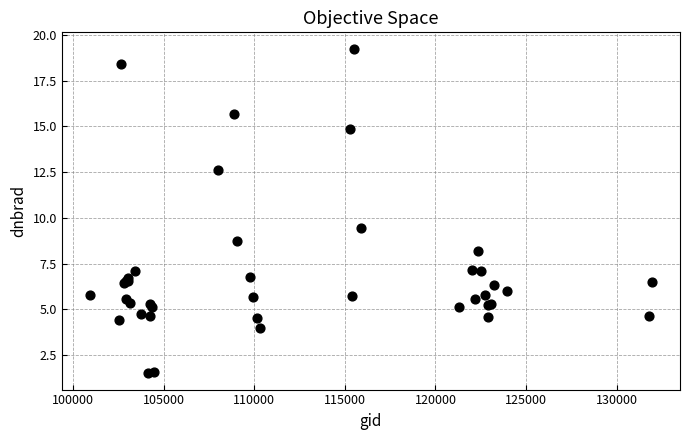

What Y value in the scatter plot is closest to 10?

9.4